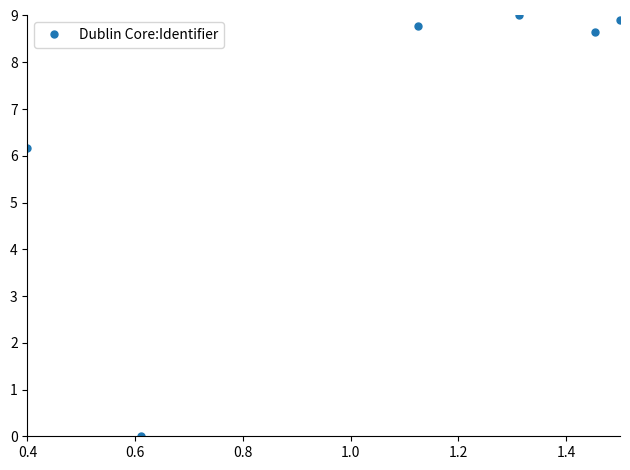

Reading left to right, transcribe all the data shown in this chart.

6.2	0.0	8.8	9.0	8.7	8.9